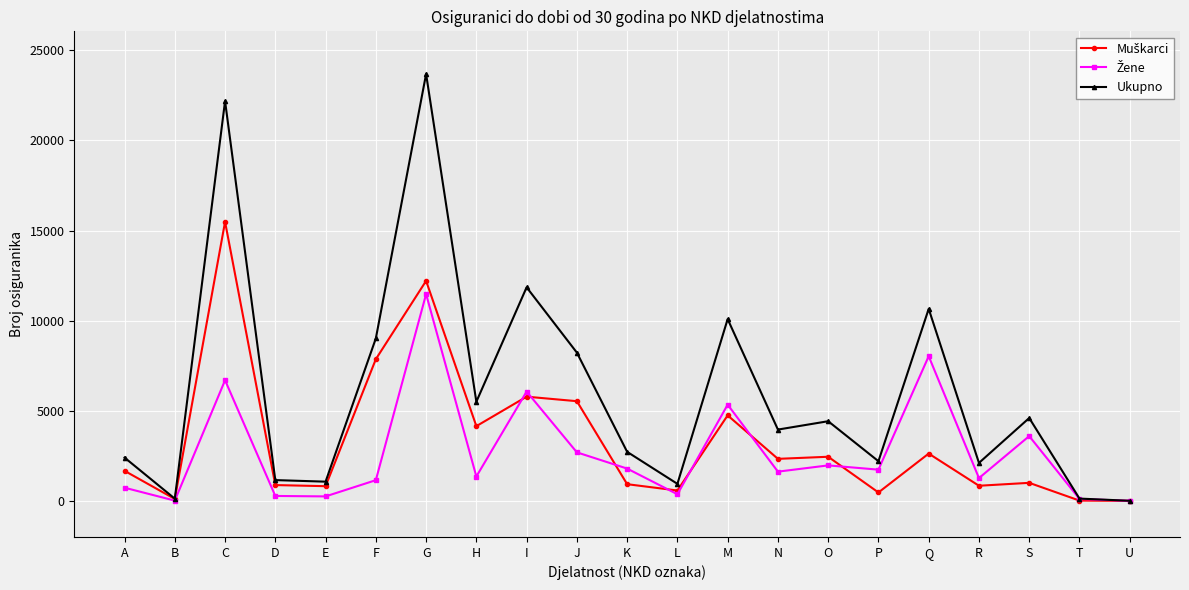

Which series has the largest total across all categories?

Ukupno